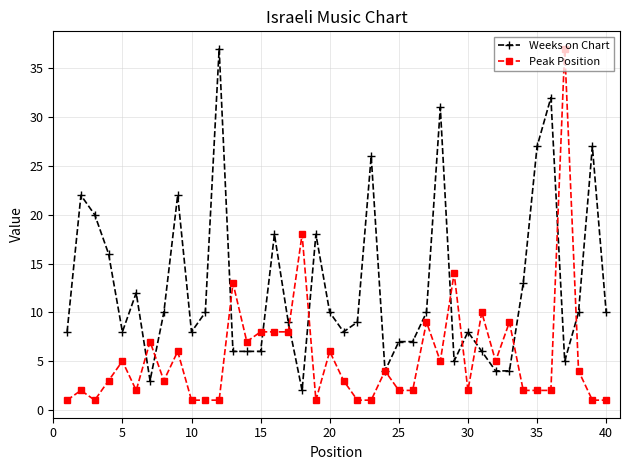

What is the sum of all Weeks on Chart values?

504